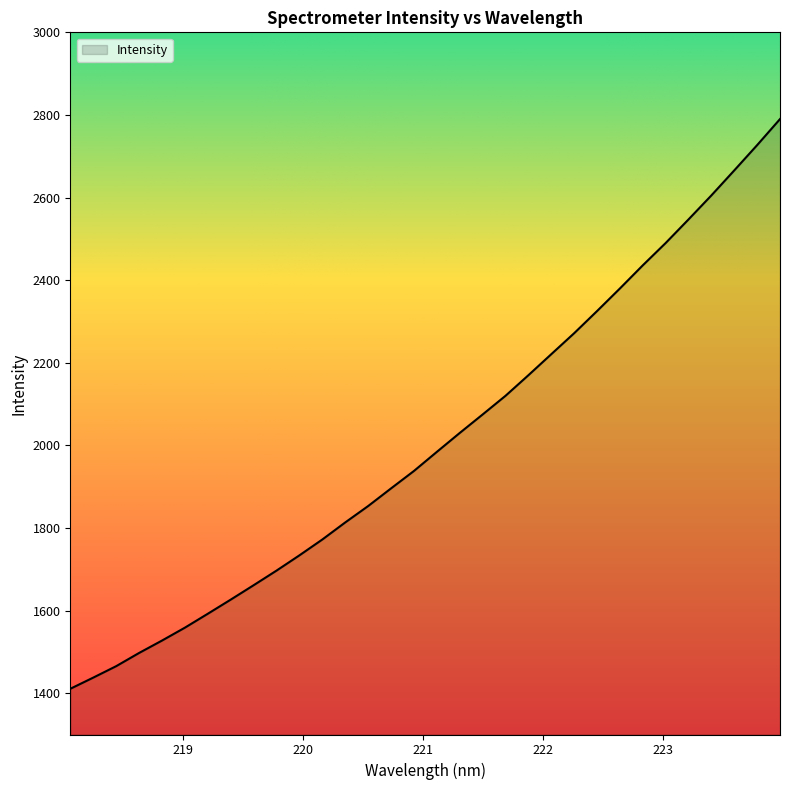

Reading left to right, list all the values displayed in this chart.

1410.7	1437.7	1465.4	1497.4	1527.4	1558.6	1592.3	1626.5	1661.4	1696.8	1733.8	1772.1	1813.4	1853.1	1895.8	1938.0	1984.2	2030.0	2074.8	2120.0	2169.8	2220.7	2271.5	2325.1	2379.9	2435.9	2489.9	2547.1	2605.3	2665.7	2727.0	2790.0